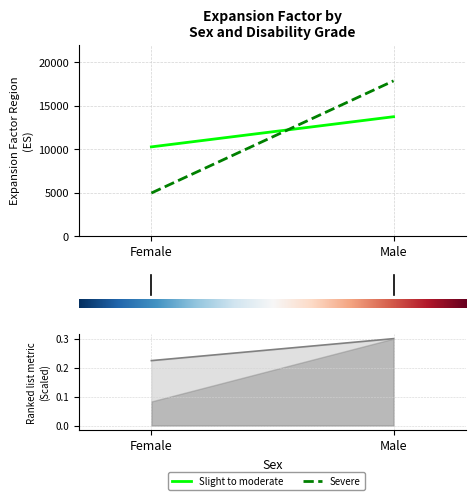

Between Female and Male, which is larger?

Male